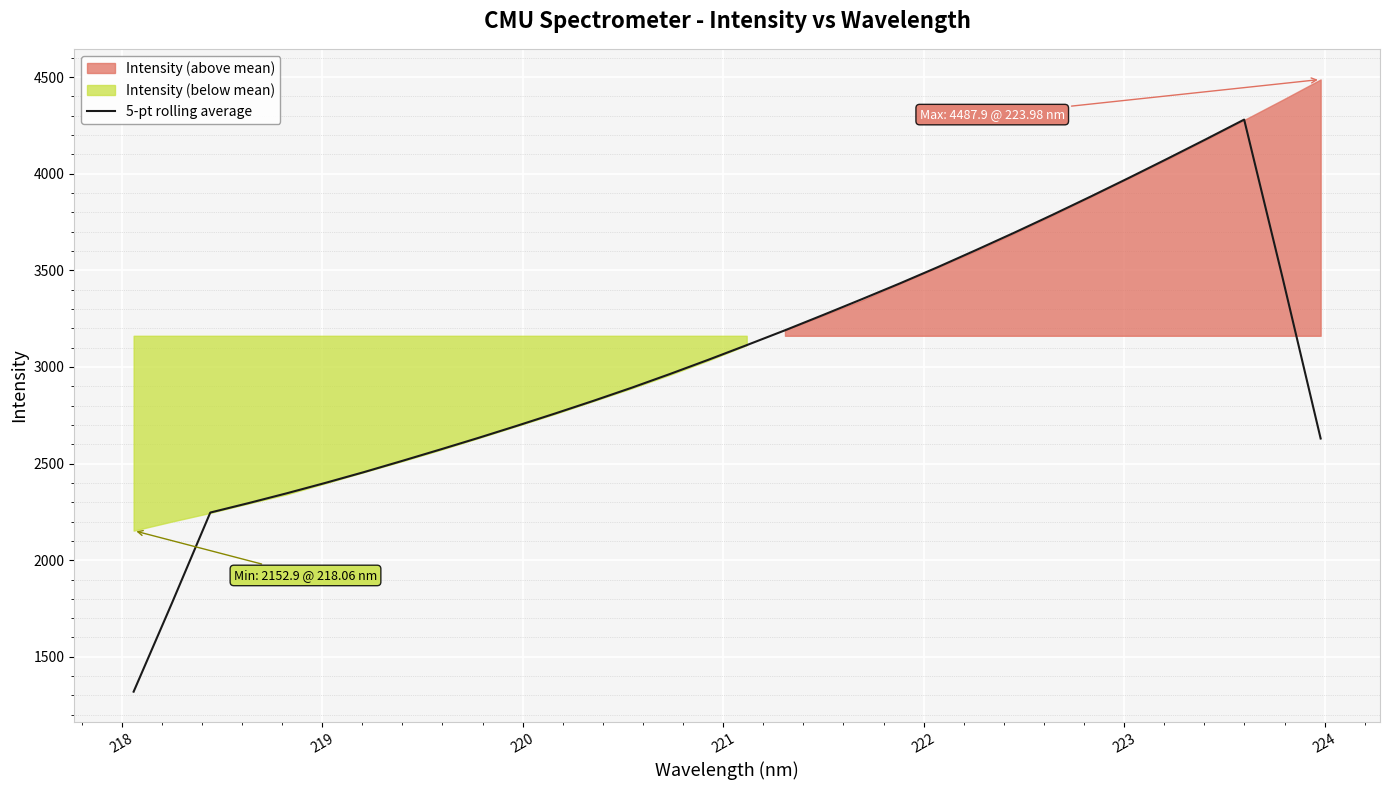

What is the lowest value of the 5-pt rolling average series?

1319.6